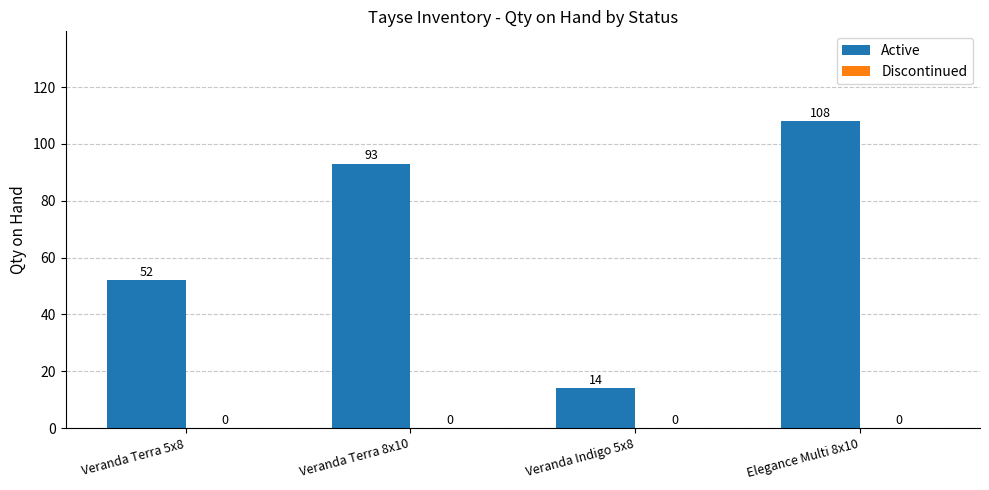

What is the value of the 3rd bar from the left?

14